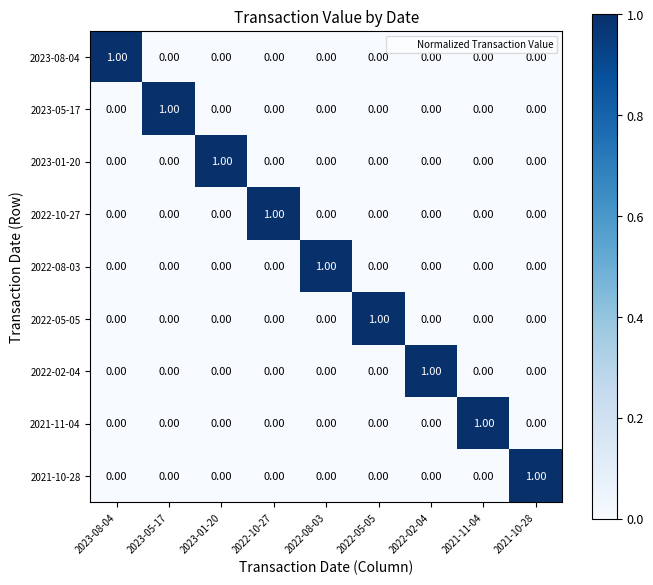

What is the total value across all series at 2022-05-05?

1